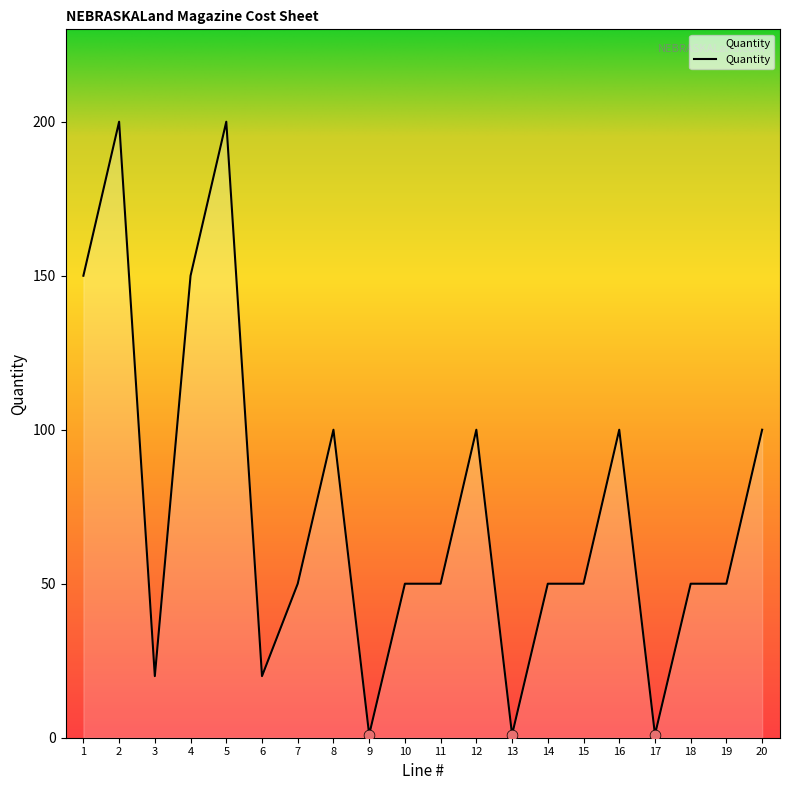

Between 12 and 3, which is larger?

12